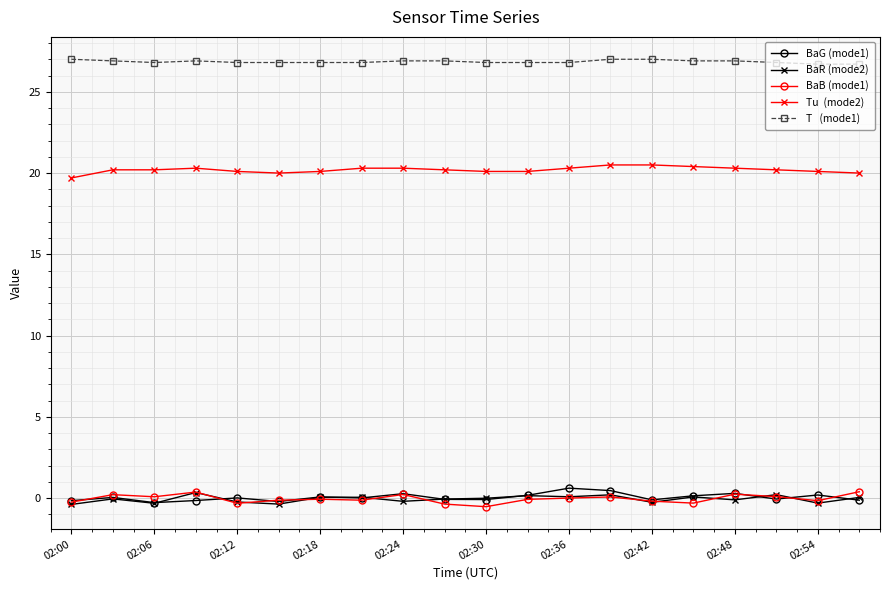

What is the greatest value displayed?

27.0